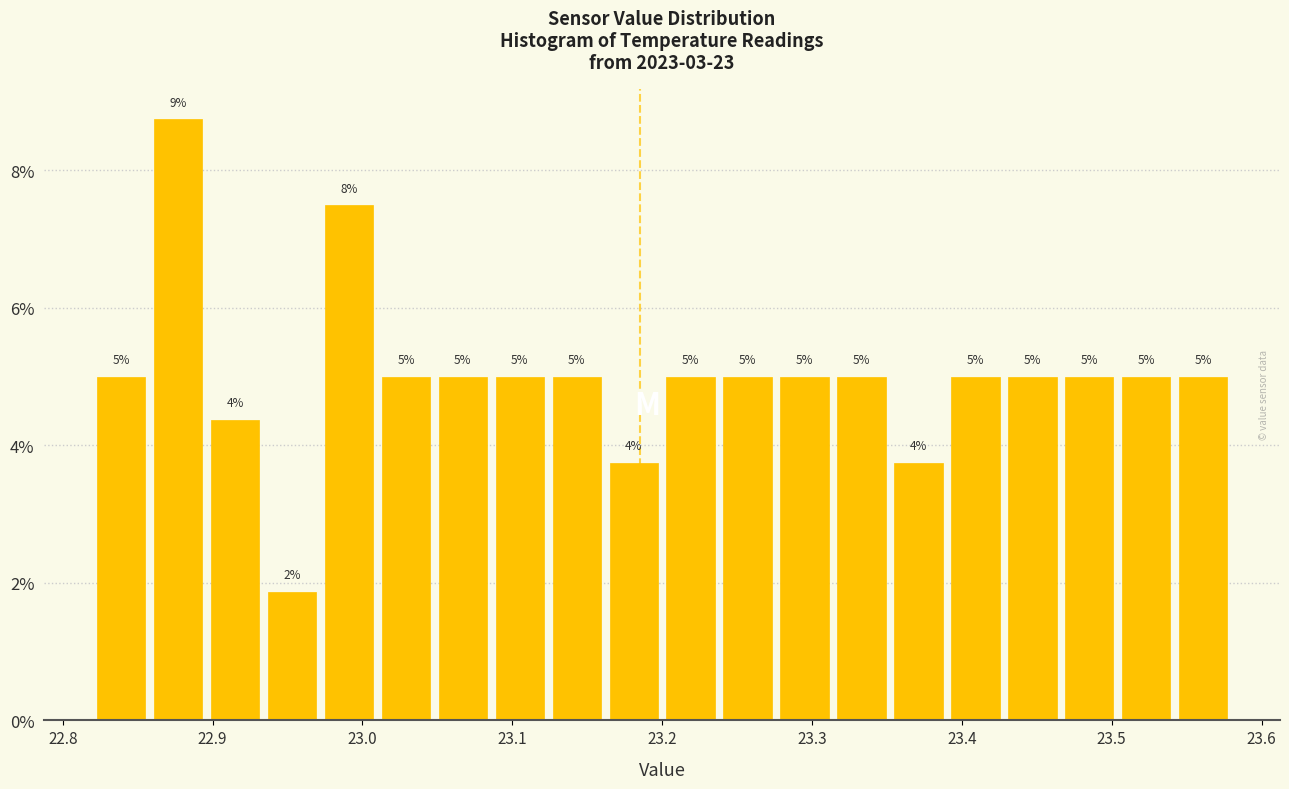

Read against the x-axis, roughly where is the centre of the tallest bar?

22.88